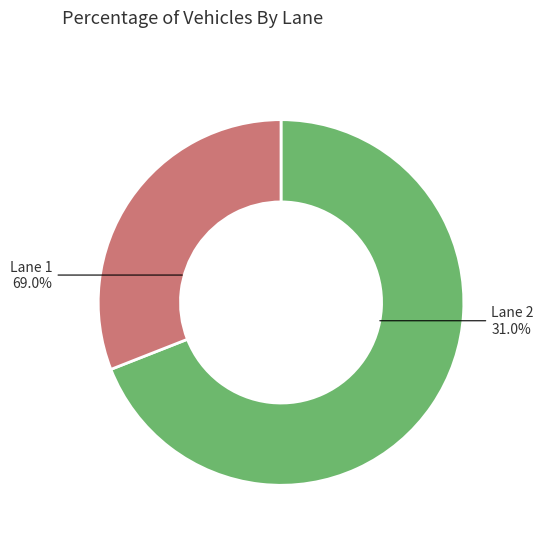

Combined, do Lane 1 and Lane 2 account for over 50%?

Yes